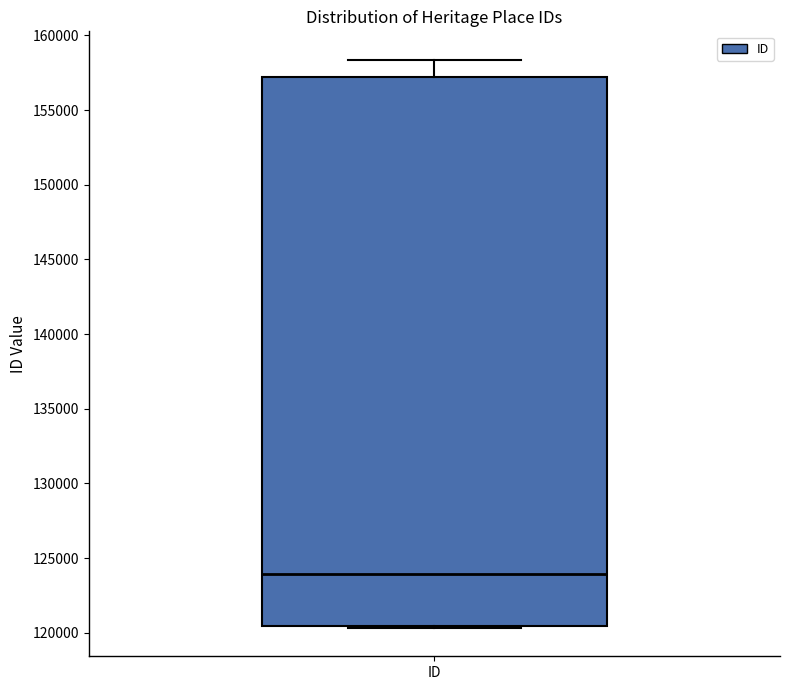

Read this box plot against the y-axis: the position of the median line, the range covered by the box, and the ends of both whiskers. The values are not printed on the chart, so give them approximately, as read against the axis.

median 124000, box 120500 to 157000, whiskers 120500 to 158500